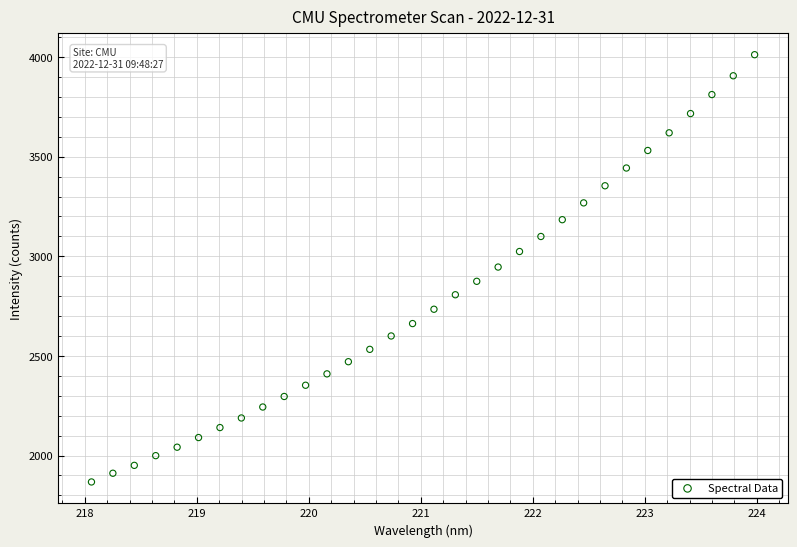

What is the range of Y values (max minus min)?

2144.1